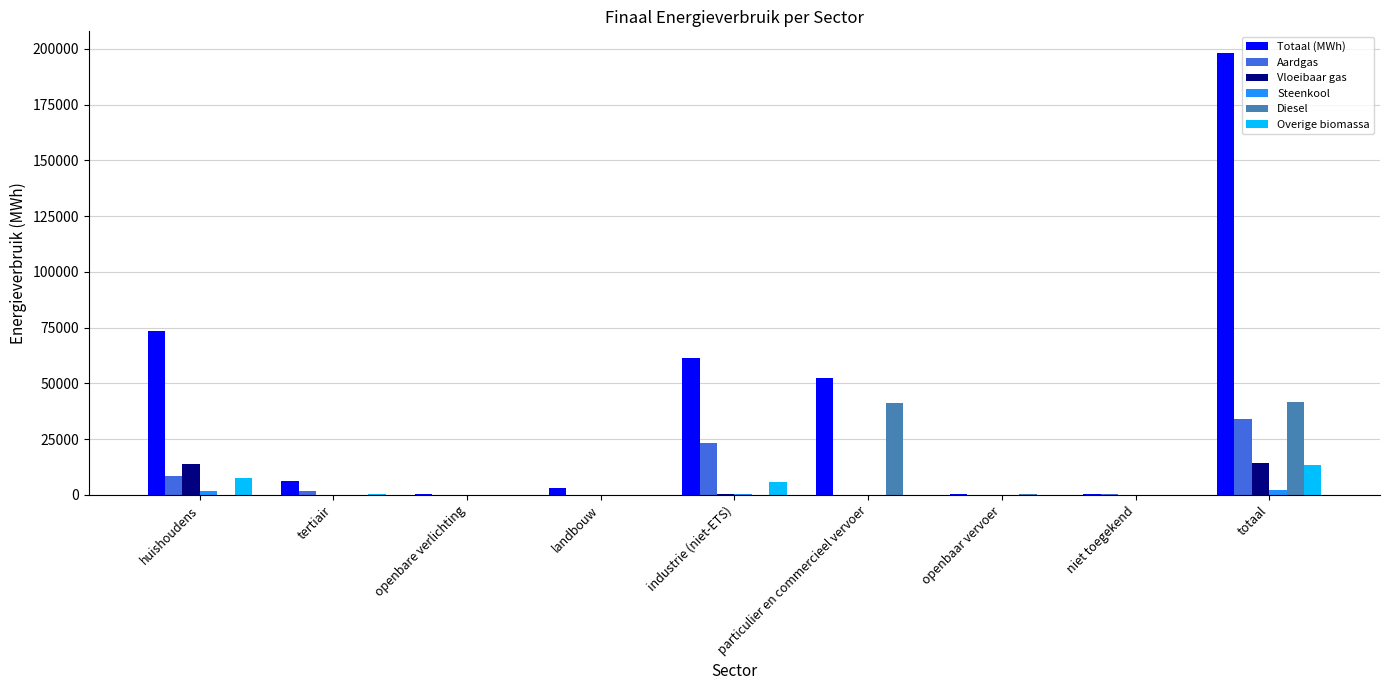

Between tertiair and industrie (niet-ETS), which series saw the biggest shift?

Totaal (MWh)